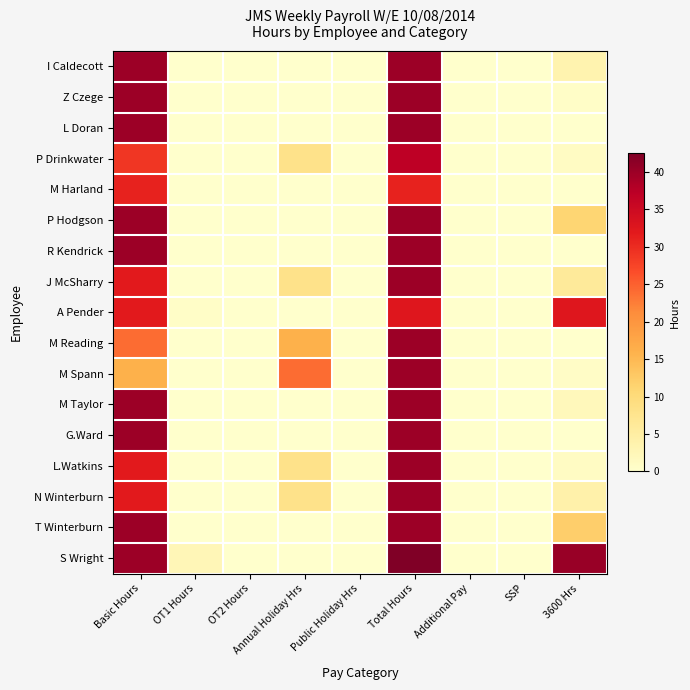

Reading right to left, extract all data points from this chart.

I Caldecott: 3600 Hrs=3.5	SSP=0.0	Additional Pay=0.0	Total Hours=40.0	Public Holiday Hrs=0.0	Annual Holiday Hrs=0.0	OT2 Hours=0.0	OT1 Hours=0.0	Basic Hours=40.0
Z Czege: 3600 Hrs=0.5	SSP=0.0	Additional Pay=0.0	Total Hours=40.0	Public Holiday Hrs=0.0	Annual Holiday Hrs=0.0	OT2 Hours=0.0	OT1 Hours=0.0	Basic Hours=40.0
L Doran: 3600 Hrs=0.0	SSP=0.0	Additional Pay=0.0	Total Hours=40.0	Public Holiday Hrs=0.0	Annual Holiday Hrs=0.0	OT2 Hours=0.0	OT1 Hours=0.0	Basic Hours=40.0
P Drinkwater: 3600 Hrs=1.0	SSP=0.0	Additional Pay=0.0	Total Hours=37.0	Public Holiday Hrs=0.0	Annual Holiday Hrs=8.0	OT2 Hours=0.0	OT1 Hours=0.0	Basic Hours=29.0
M Harland: 3600 Hrs=0.0	SSP=0.0	Additional Pay=0.0	Total Hours=31.0	Public Holiday Hrs=0.0	Annual Holiday Hrs=0.0	OT2 Hours=0.0	OT1 Hours=0.0	Basic Hours=31.0
P Hodgson: 3600 Hrs=11.0	SSP=0.0	Additional Pay=0.0	Total Hours=40.0	Public Holiday Hrs=0.0	Annual Holiday Hrs=0.0	OT2 Hours=0.0	OT1 Hours=0.0	Basic Hours=40.0
R Kendrick: 3600 Hrs=0.0	SSP=0.0	Additional Pay=0.0	Total Hours=40.0	Public Holiday Hrs=0.0	Annual Holiday Hrs=0.0	OT2 Hours=0.0	OT1 Hours=0.0	Basic Hours=40.0
J McSharry: 3600 Hrs=6.0	SSP=0.0	Additional Pay=0.0	Total Hours=40.0	Public Holiday Hrs=0.0	Annual Holiday Hrs=8.0	OT2 Hours=0.0	OT1 Hours=0.0	Basic Hours=32.0
A Pender: 3600 Hrs=32.5	SSP=0.0	Additional Pay=0.0	Total Hours=32.5	Public Holiday Hrs=0.0	Annual Holiday Hrs=0.0	OT2 Hours=0.0	OT1 Hours=0.5	Basic Hours=32.0
M Reading: 3600 Hrs=0.0	SSP=0.0	Additional Pay=0.0	Total Hours=40.0	Public Holiday Hrs=0.0	Annual Holiday Hrs=16.0	OT2 Hours=0.0	OT1 Hours=0.0	Basic Hours=24.0
M Spann: 3600 Hrs=0.8	SSP=0.0	Additional Pay=0.0	Total Hours=40.0	Public Holiday Hrs=0.0	Annual Holiday Hrs=24.0	OT2 Hours=0.0	OT1 Hours=0.0	Basic Hours=16.0
M Taylor: 3600 Hrs=2.0	SSP=0.0	Additional Pay=0.0	Total Hours=40.0	Public Holiday Hrs=0.0	Annual Holiday Hrs=0.0	OT2 Hours=0.0	OT1 Hours=0.0	Basic Hours=40.0
G.Ward: 3600 Hrs=0.0	SSP=0.0	Additional Pay=0.0	Total Hours=40.0	Public Holiday Hrs=0.0	Annual Holiday Hrs=0.0	OT2 Hours=0.0	OT1 Hours=0.0	Basic Hours=40.0
L.Watkins: 3600 Hrs=1.0	SSP=0.0	Additional Pay=0.0	Total Hours=40.0	Public Holiday Hrs=0.0	Annual Holiday Hrs=8.0	OT2 Hours=0.0	OT1 Hours=0.0	Basic Hours=32.0
N Winterburn: 3600 Hrs=4.0	SSP=0.0	Additional Pay=0.0	Total Hours=40.0	Public Holiday Hrs=0.0	Annual Holiday Hrs=8.0	OT2 Hours=0.0	OT1 Hours=0.0	Basic Hours=32.0
T Winterburn: 3600 Hrs=12.0	SSP=0.0	Additional Pay=0.0	Total Hours=40.0	Public Holiday Hrs=0.0	Annual Holiday Hrs=0.0	OT2 Hours=0.0	OT1 Hours=0.0	Basic Hours=40.0
S Wright: 3600 Hrs=40.2	SSP=0.0	Additional Pay=0.0	Total Hours=42.5	Public Holiday Hrs=0.0	Annual Holiday Hrs=0.0	OT2 Hours=0.0	OT1 Hours=2.5	Basic Hours=40.0